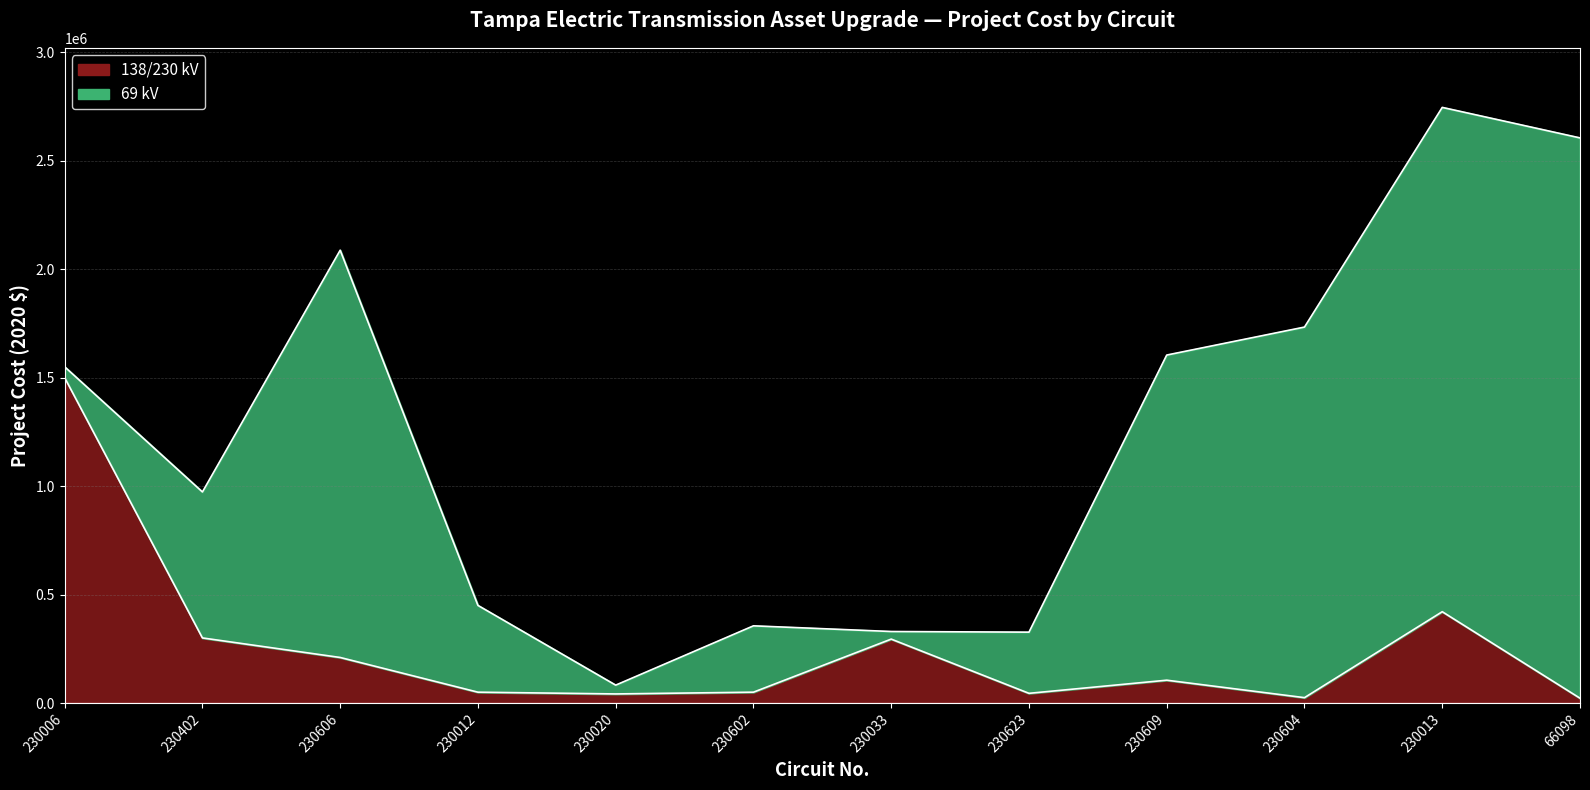

What position from the right is 230606?

10